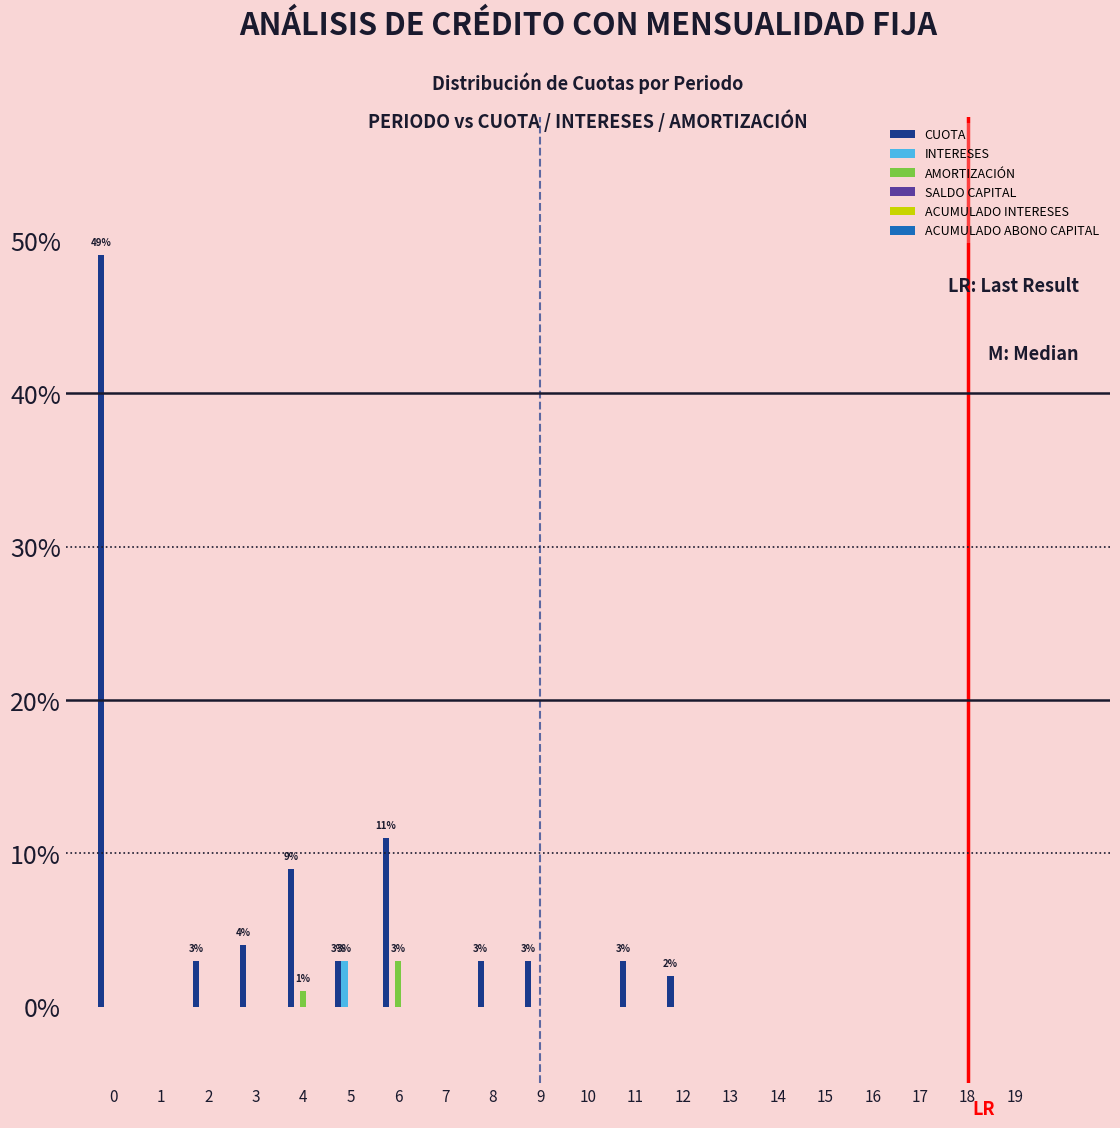

Which series has the largest total across all categories?

CUOTA